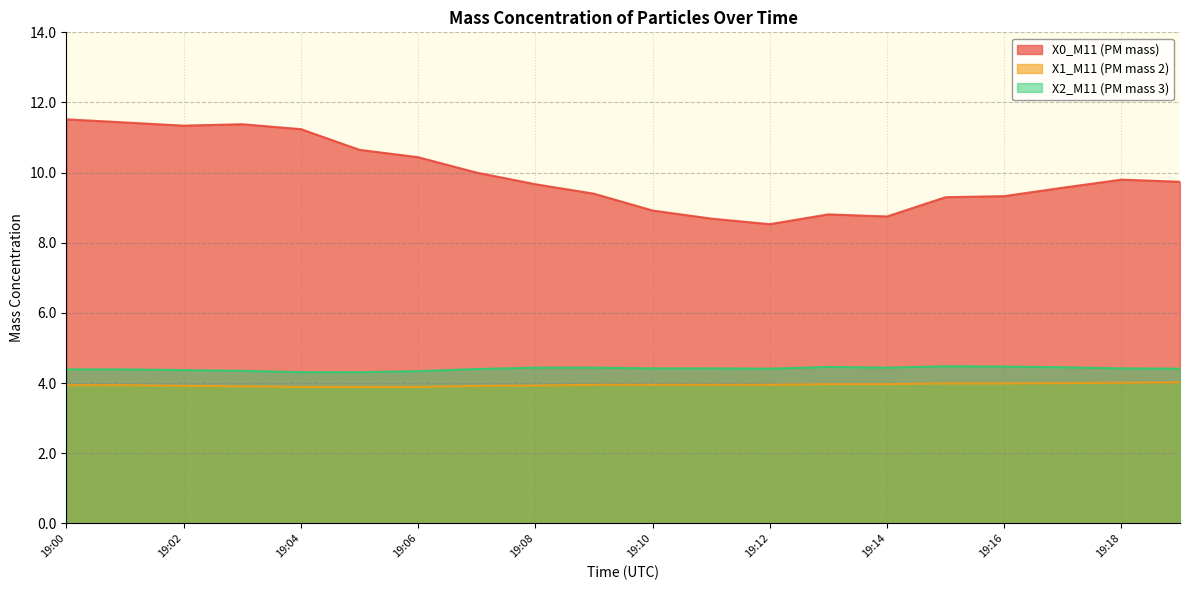

What is the value of the X1_M11 (PM mass 2) point at the 9th from the left?

3.9